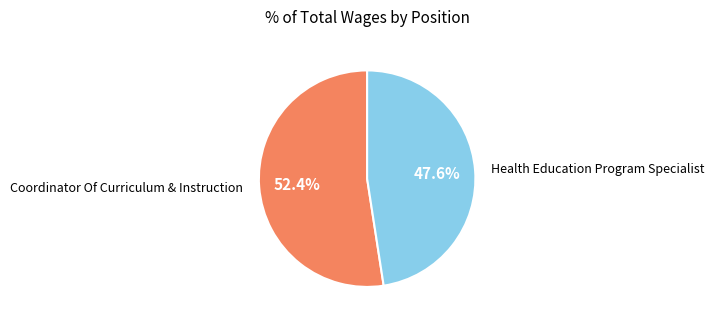

Is there a majority slice in this chart?

Yes